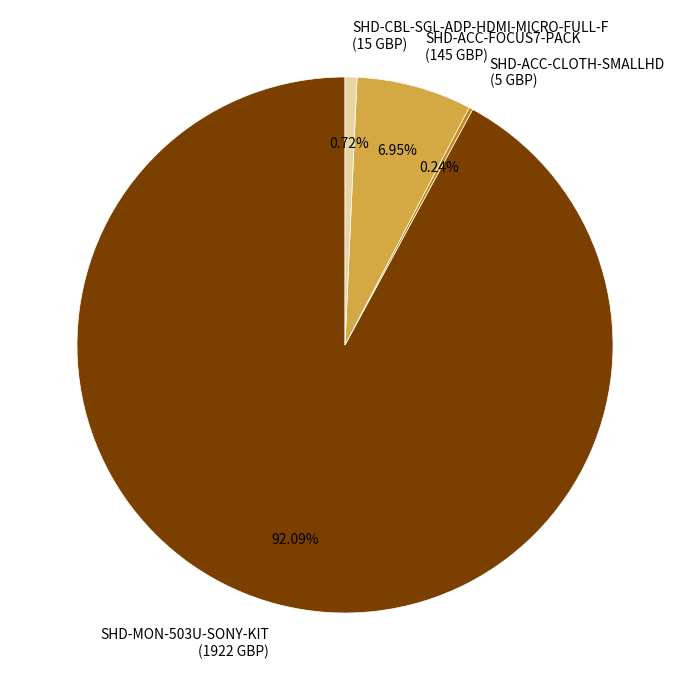

Which has a higher value, SHD-CBL-SGL-ADP-HDMI-MICRO-FULL-F (15 GBP) or SHD-ACC-FOCUS7-PACK (145 GBP)?

SHD-ACC-FOCUS7-PACK (145 GBP)